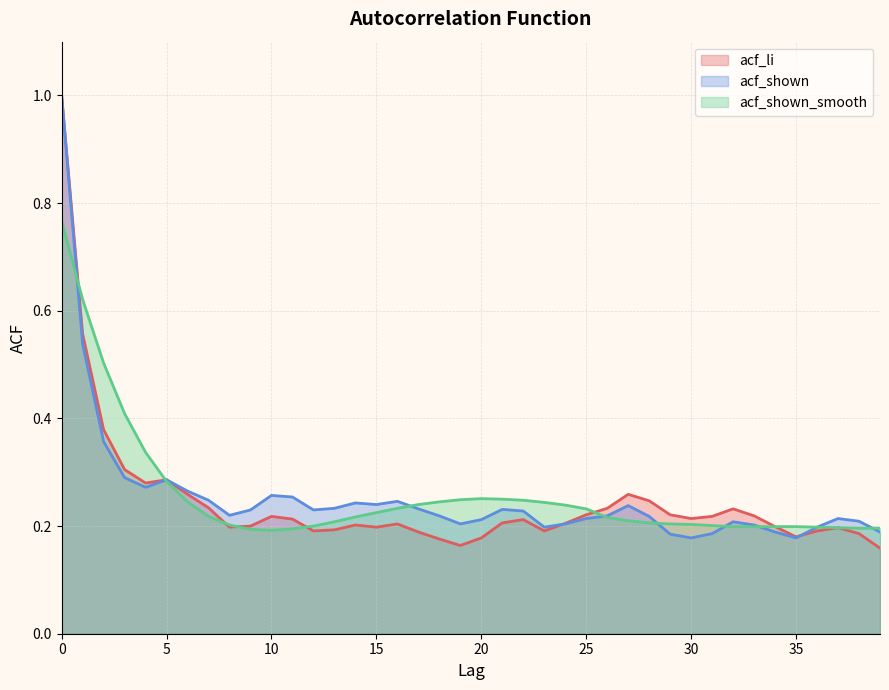

The acf_shown series shows 0.3 at 7. True or false?

False